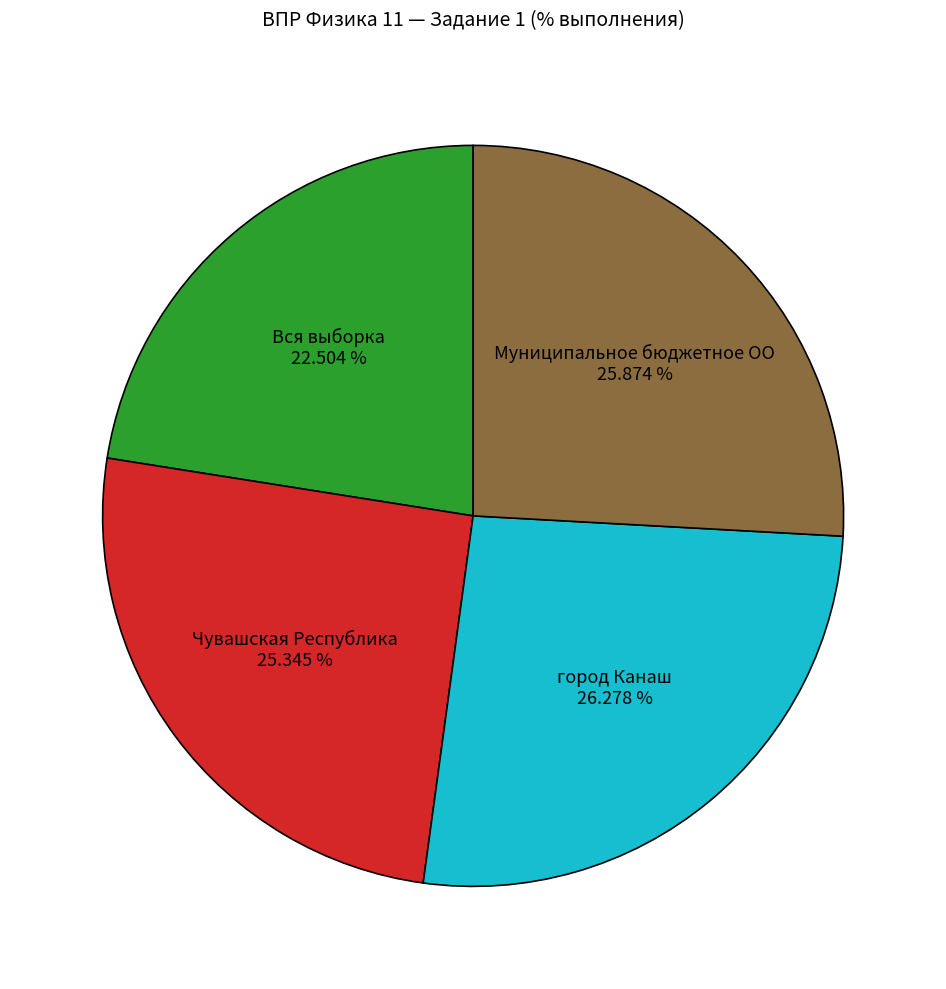

What is the ratio of the value at Муниципальное бюджетное ОО to the value at Чувашская Республика?

1.0